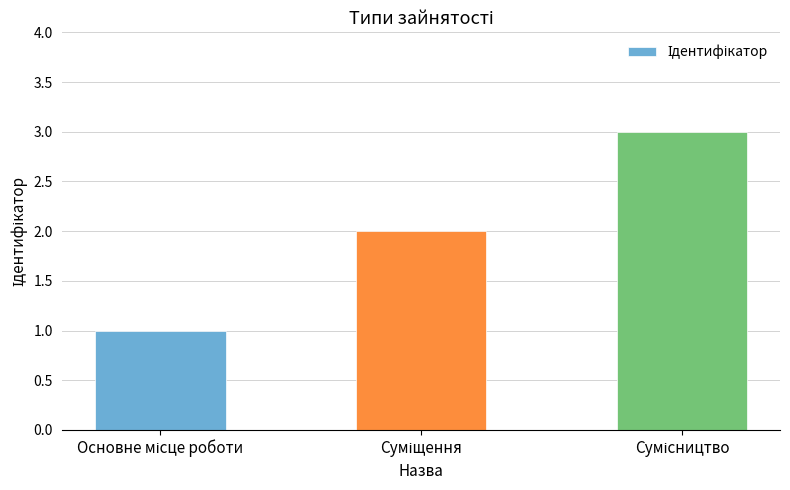

What is the greatest value displayed?

3